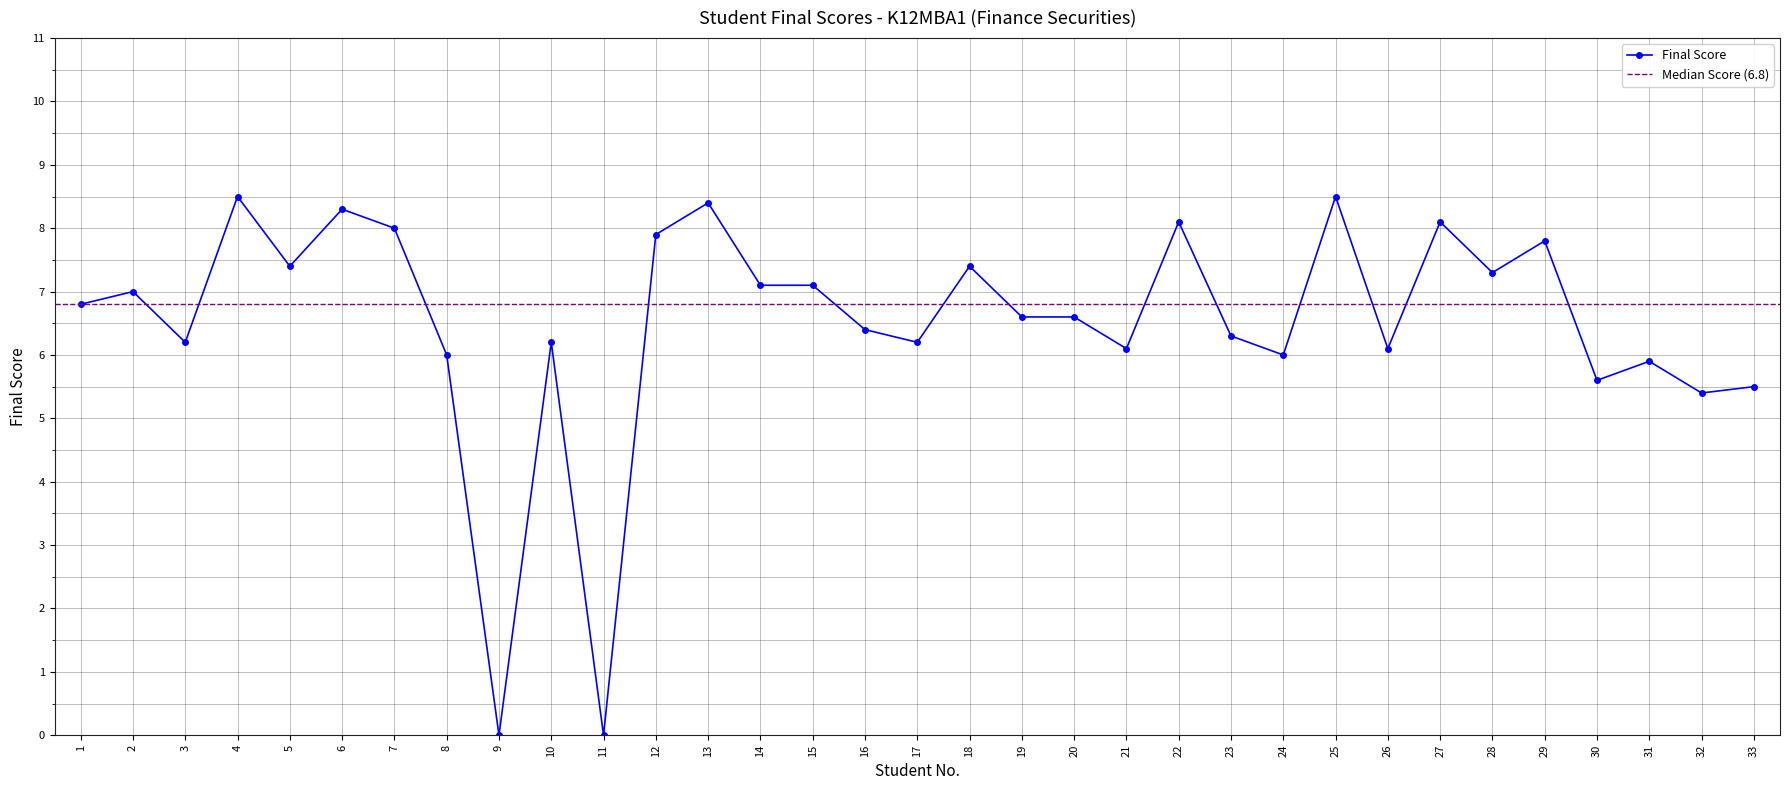

Rank the categories by value from lowest to highest.

9, 11, 32, 33, 30, 31, 8, 24, 21, 26, 3, 10, 17, 23, 16, 19, 20, 1, 2, 14, 15, 28, 5, 18, 29, 12, 7, 22, 27, 6, 13, 4, 25